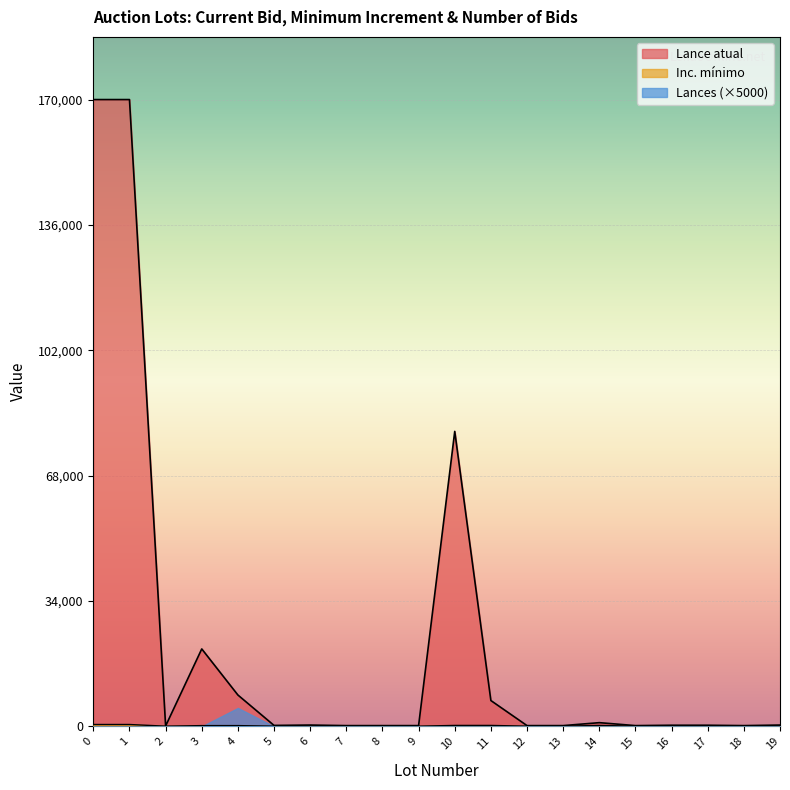

Which series has the largest total across all categories?

Lance atual